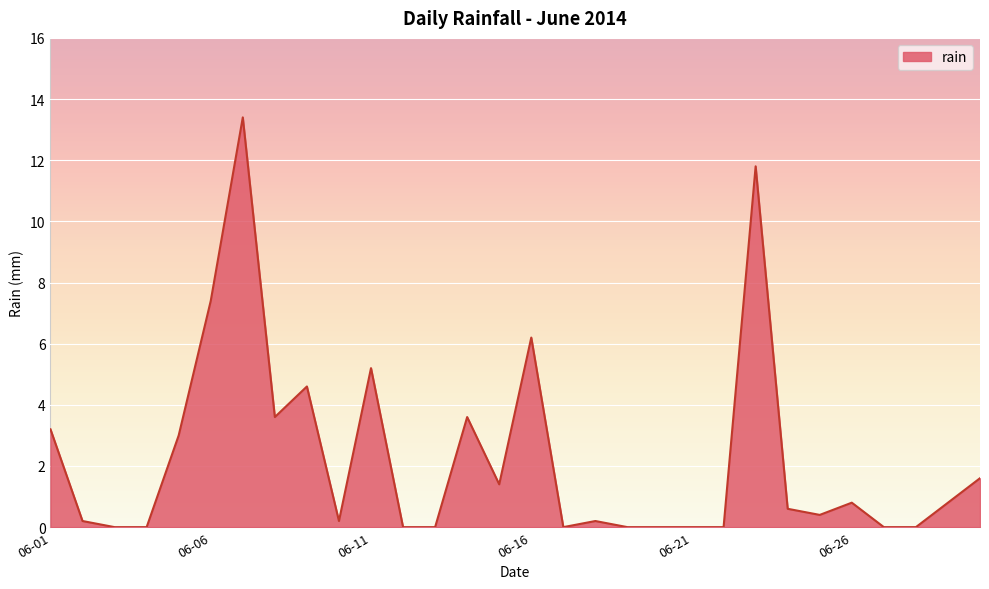

What is the maximum value shown in the chart?

13.4